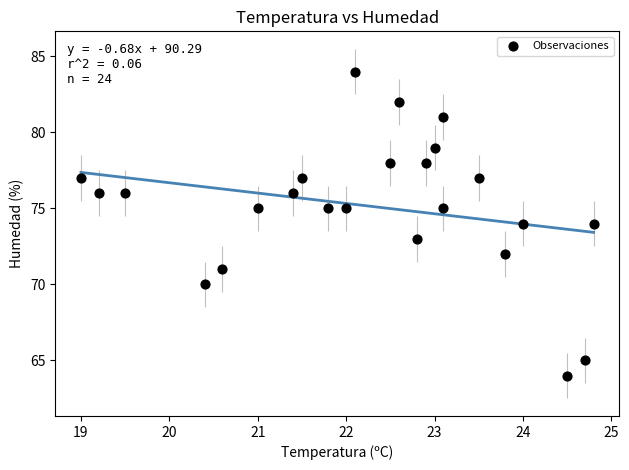

What is the range of Y values (max minus min)?

20